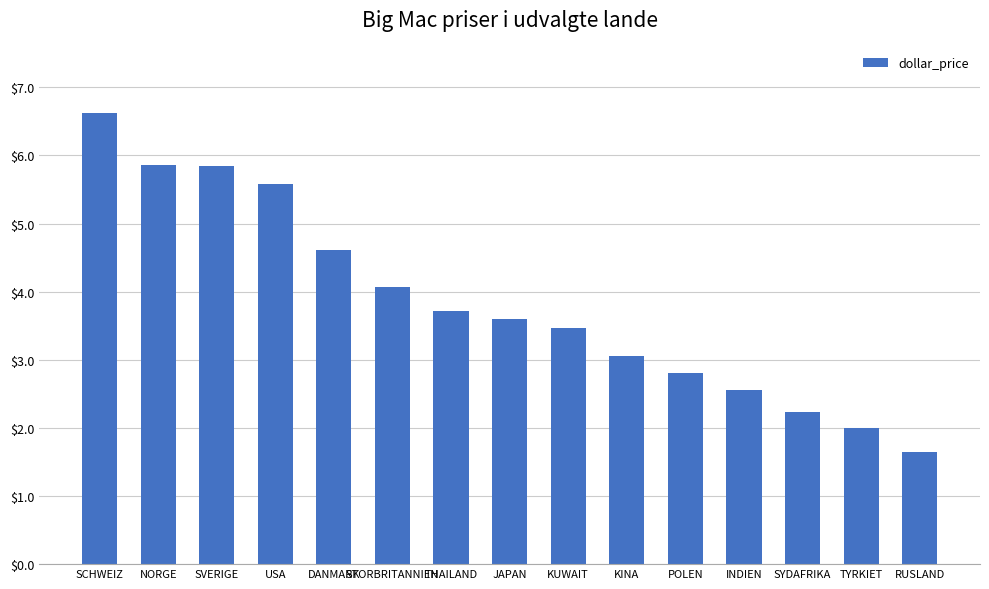

Approximately how many times larger is the value at NORGE compared to USA?

1.1